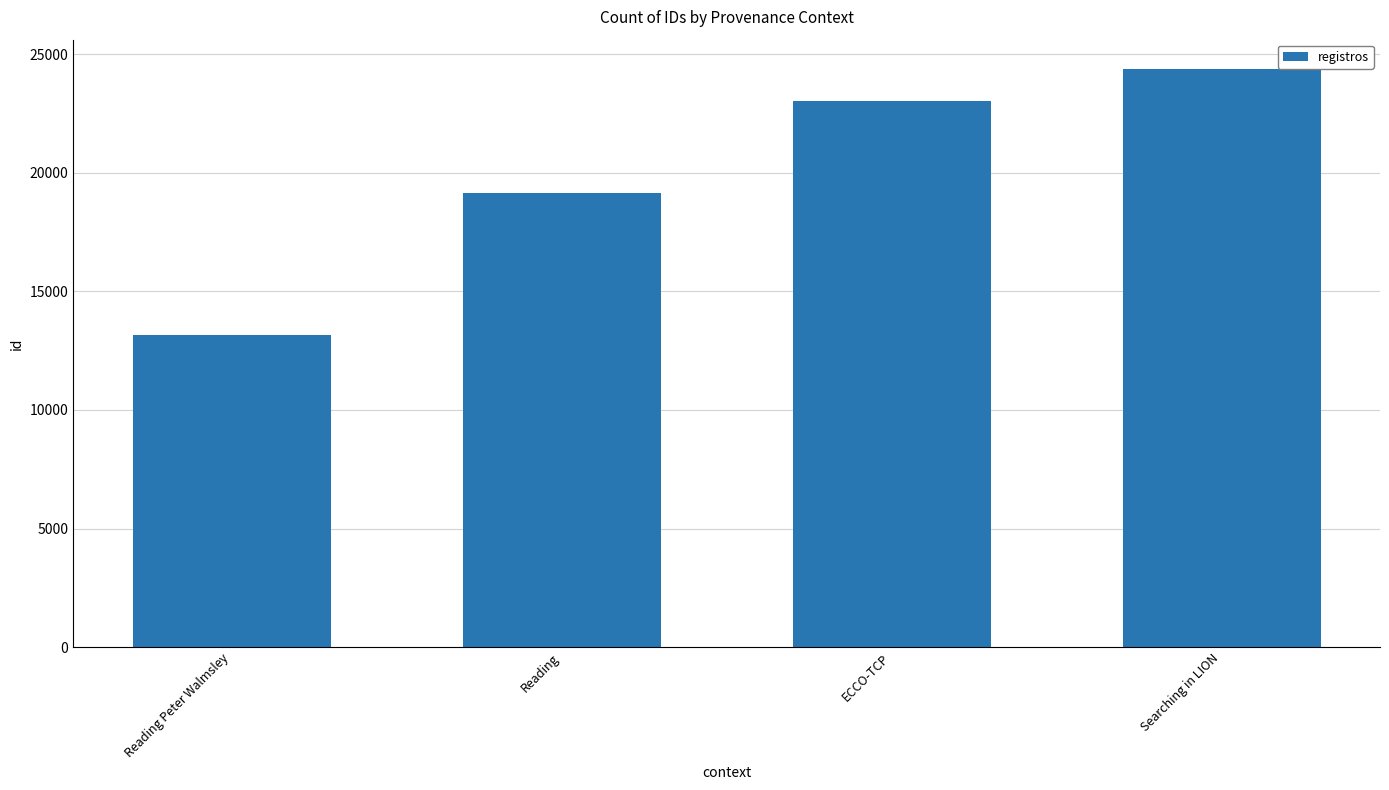

Reading left to right, extract all data points from this chart.

13180	19125	23014	24385